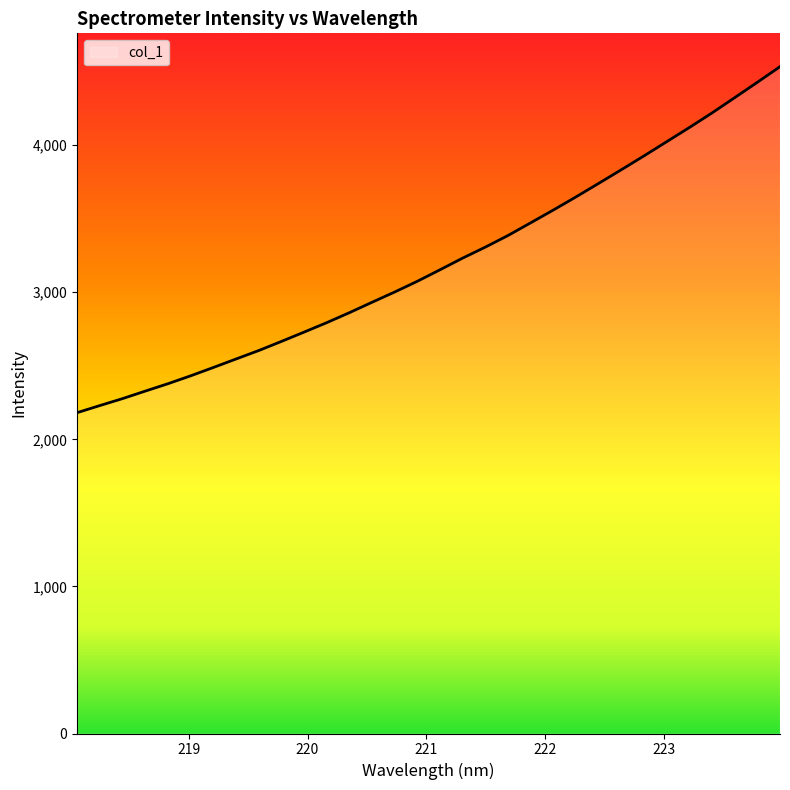

What is the difference between the maximum and minimum values?

2352.2